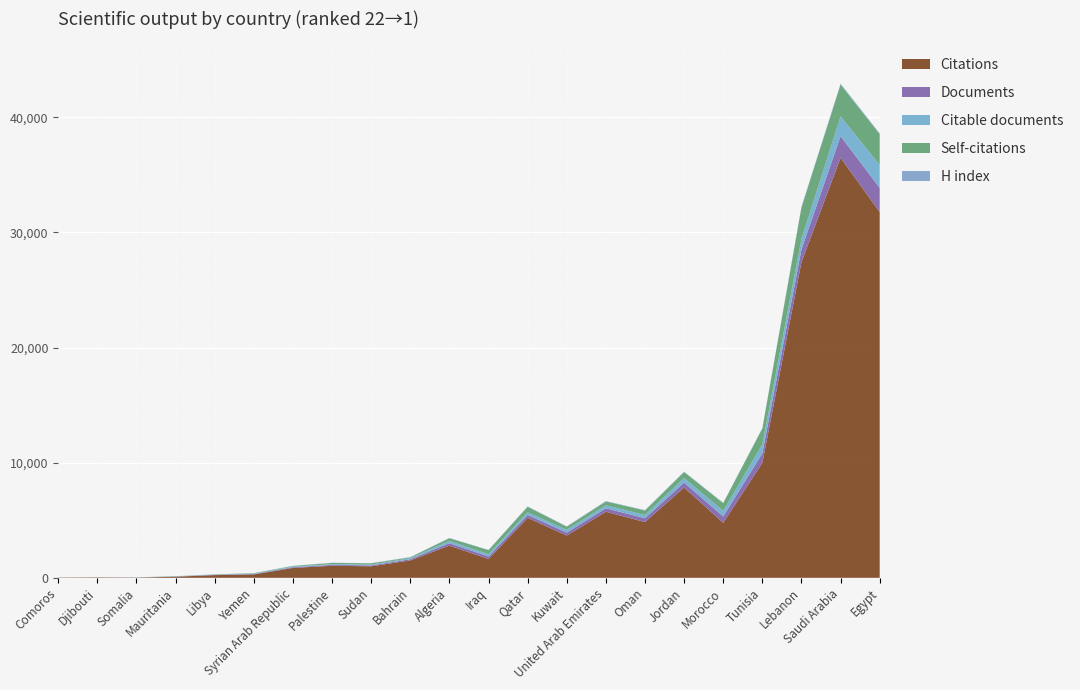

Reading left to right, extract all data points from this chart.

H index: 22=1.0	21=4.0	20=2.0	19=6.0	18=8.0	17=9.0	16=16.0	15=18.0	14=17.0	13=24.0	12=27.0	11=21.0	10=32.0	9=30.0	8=37.0	7=35.0	6=40.0	5=31.0	4=41.0	3=75.0	2=85.0	1=66.0
Citations per document: 22=26.0	21=9.2	20=3.0	19=8.1	18=10.3	17=8.0	16=13.8	15=14.0	14=13.0	13=15.0	12=13.2	11=7.4	10=20.8	9=14.2	8=19.1	7=14.6	6=18.3	5=8.6	4=12.0	3=24.9	2=19.4	1=15.1
Self-citations: 22=0.0	21=0.0	20=5.0	19=15.0	18=13.0	17=34.0	16=49.0	15=104.0	14=108.0	13=72.0	12=235.0	11=351.0	10=480.0	9=270.0	8=328.0	7=390.0	6=517.0	5=669.0	4=1367.0	3=2722.0	2=2760.0	1=2680.0
Citable documents: 22=1.0	21=3.0	20=7.0	19=11.0	18=20.0	17=36.0	16=59.0	15=66.0	14=72.0	13=92.0	12=196.0	11=193.0	10=227.0	9=243.0	8=262.0	7=281.0	6=396.0	5=485.0	4=778.0	3=917.0	2=1713.0	1=1989.0
Documents: 22=1.0	21=4.0	20=7.0	19=12.0	18=23.0	17=37.0	16=62.0	15=75.0	14=77.0	13=101.0	12=212.0	11=222.0	10=251.0	9=258.0	8=301.0	7=332.0	6=428.0	5=554.0	4=832.0	3=1102.0	2=1877.0	1=2099.0
Citations: 22=26.0	21=37.0	20=21.0	19=97.0	18=237.0	17=294.0	16=858.0	15=1048.0	14=1003.0	13=1511.0	12=2796.0	11=1638.0	10=5211.0	9=3669.0	8=5738.0	7=4843.0	6=7843.0	5=4775.0	4=9986.0	3=27422.0	2=36488.0	1=31771.0